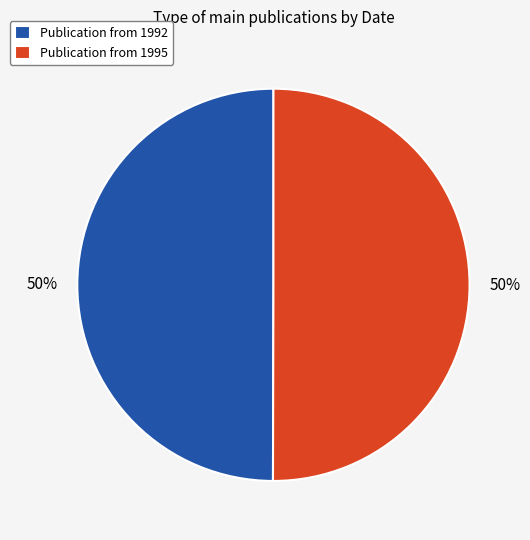

Approximately how many times larger is the value at Publication from 1995 compared to Publication from 1992?

1.0